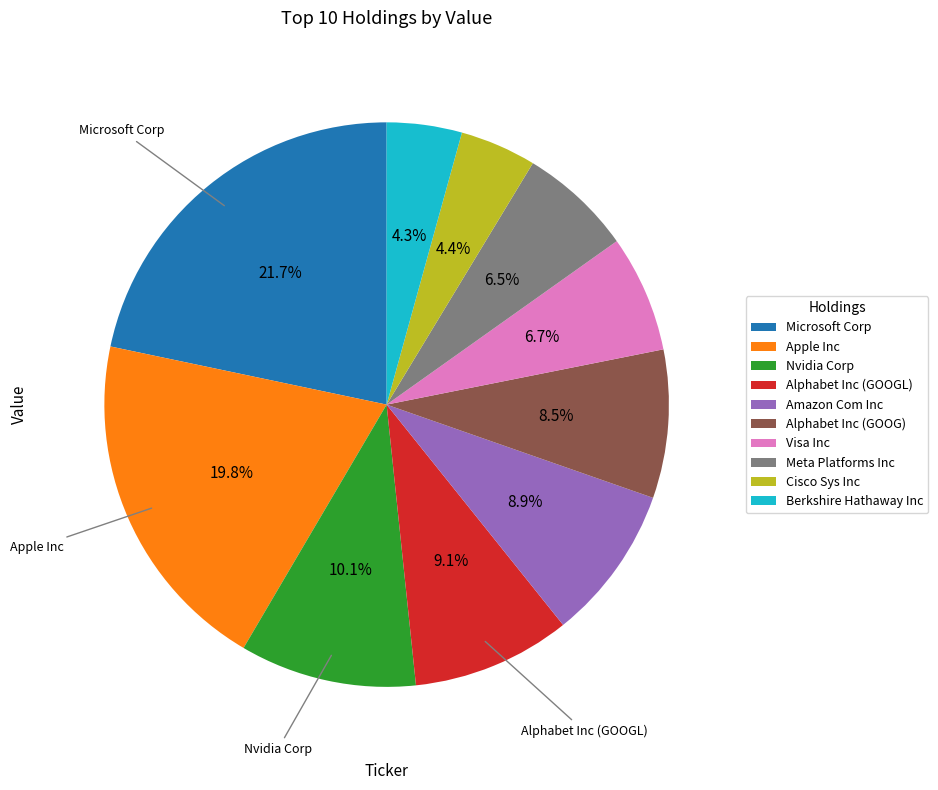

Is there a majority slice in this chart?

No